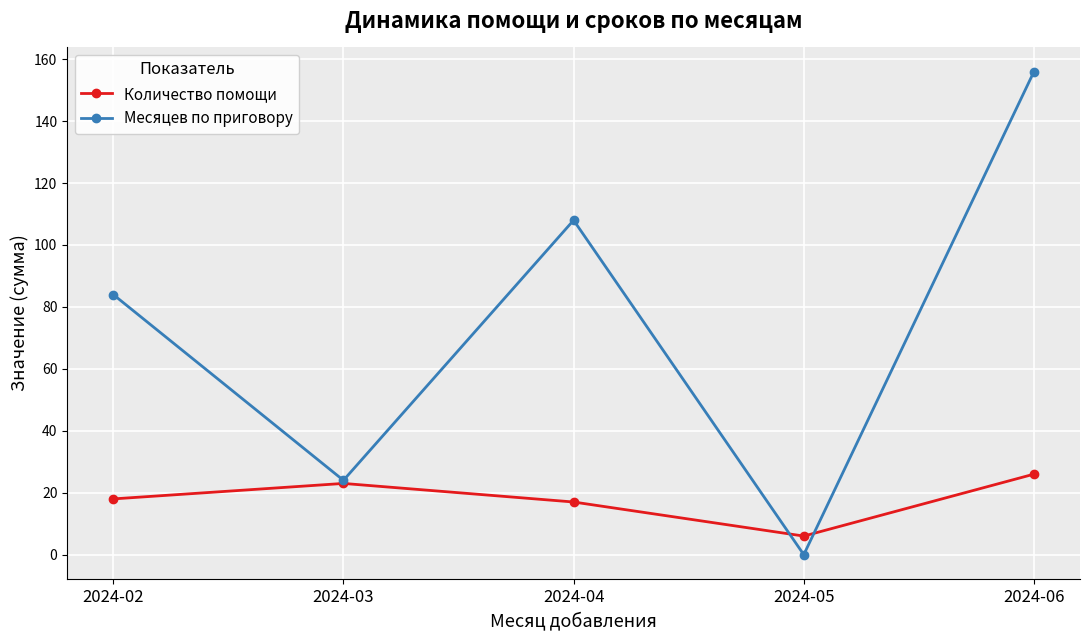

How many values in the Количество помощи series are below 18?

2